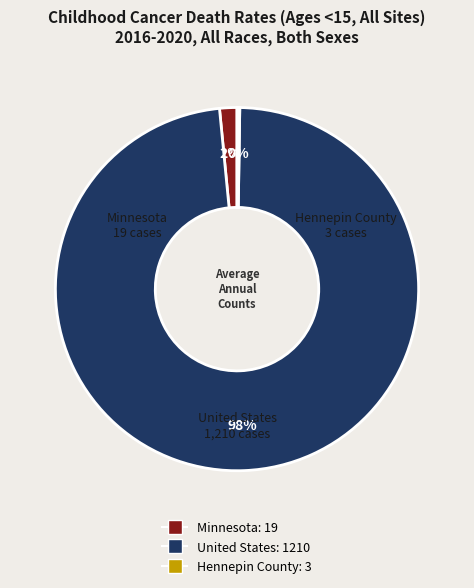

To the nearest percent, what portion does Minnesota represent?

2%